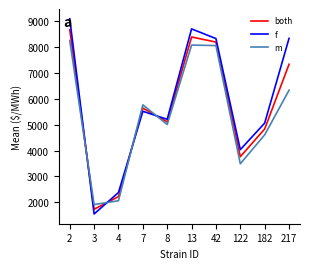

What is the maximum value shown in the chart?

9101.5